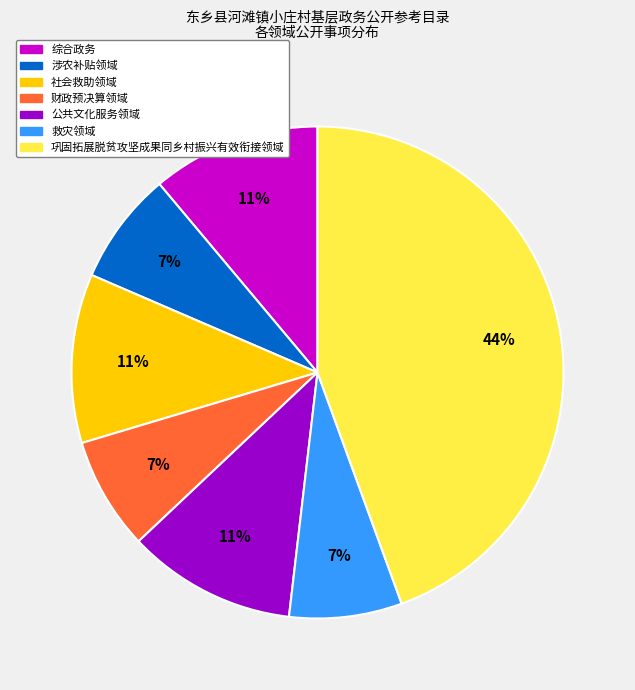

To the nearest percent, what is the average slice percentage?

14%